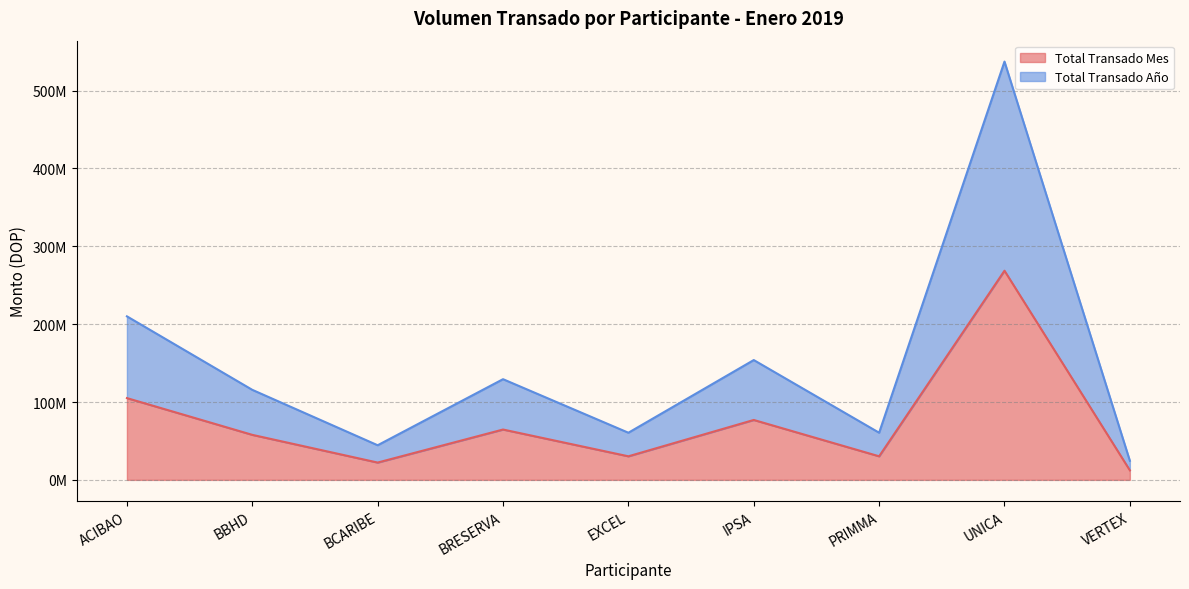

How many data points in Total Transado Año are above 115626207?

5